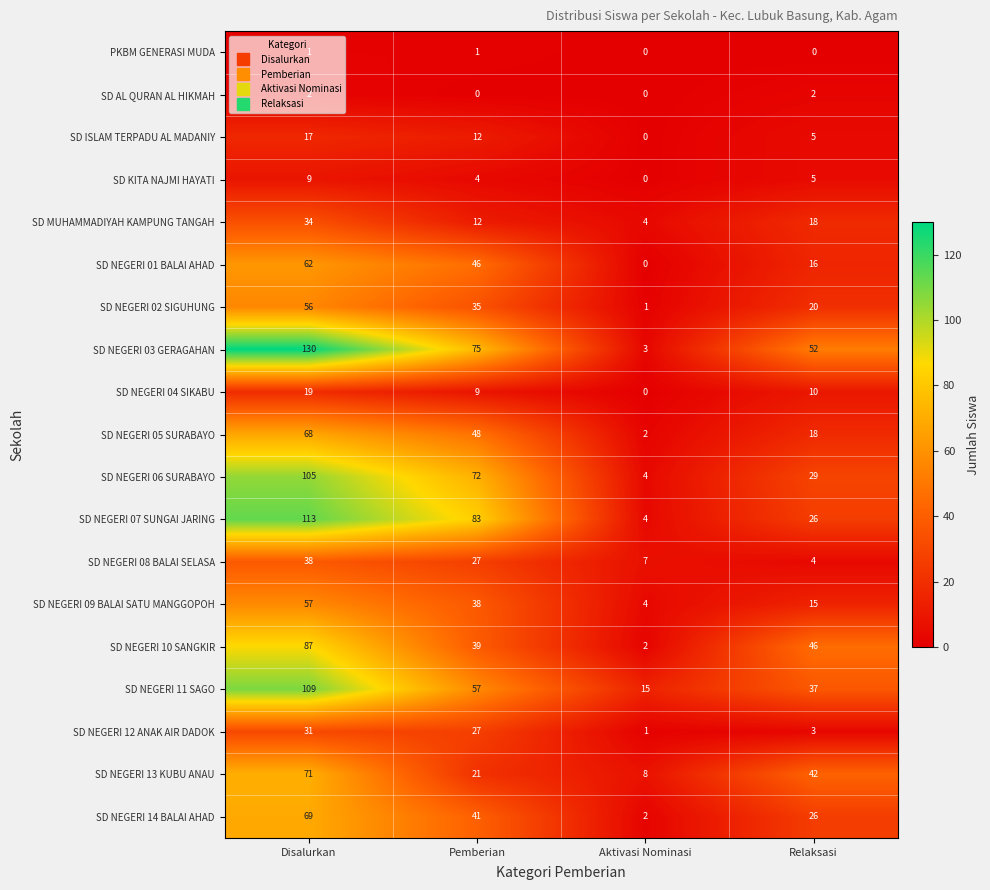

What is the maximum value shown in the chart?

130